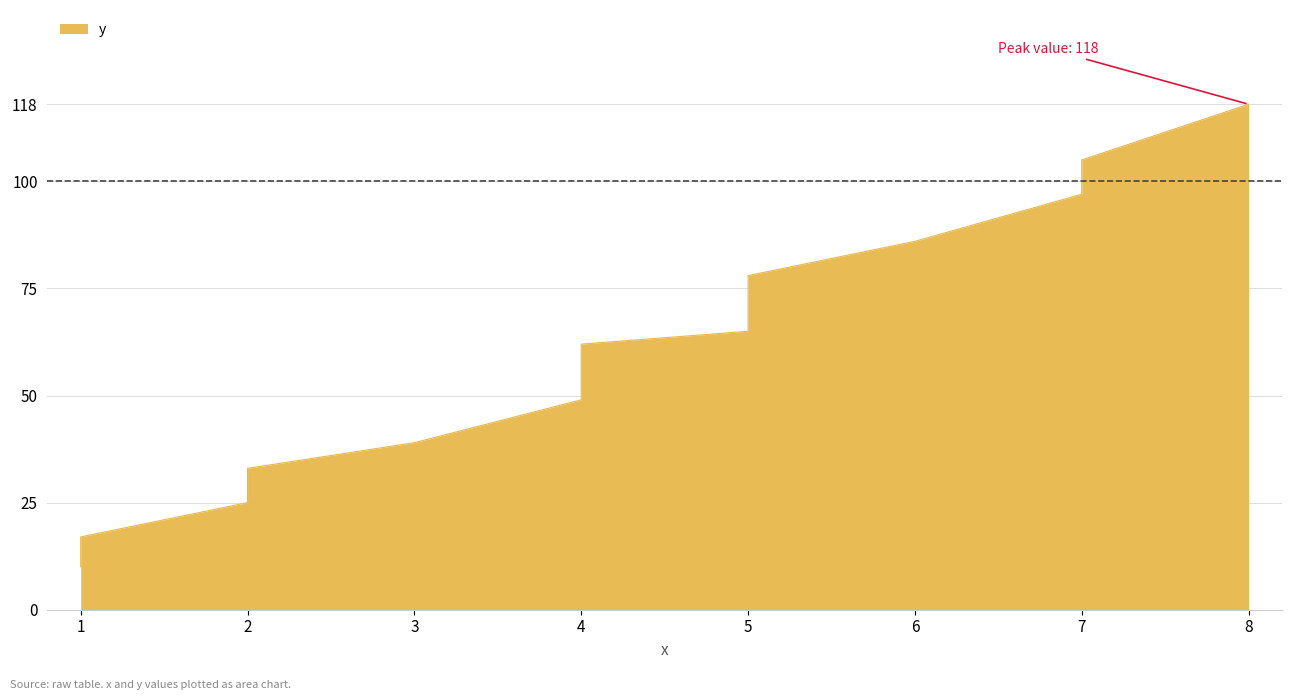

How many values are below 68?

9